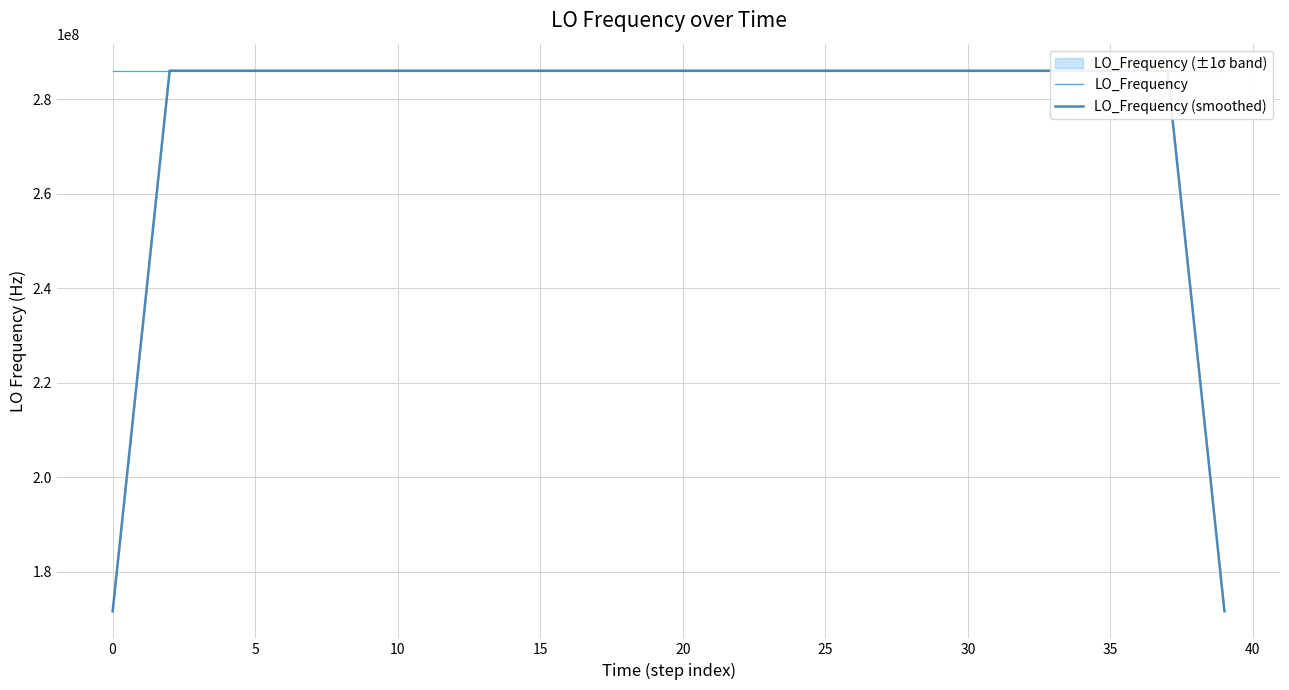

What is the highest value of the LO_Frequency (smoothed) series?

286047001.4